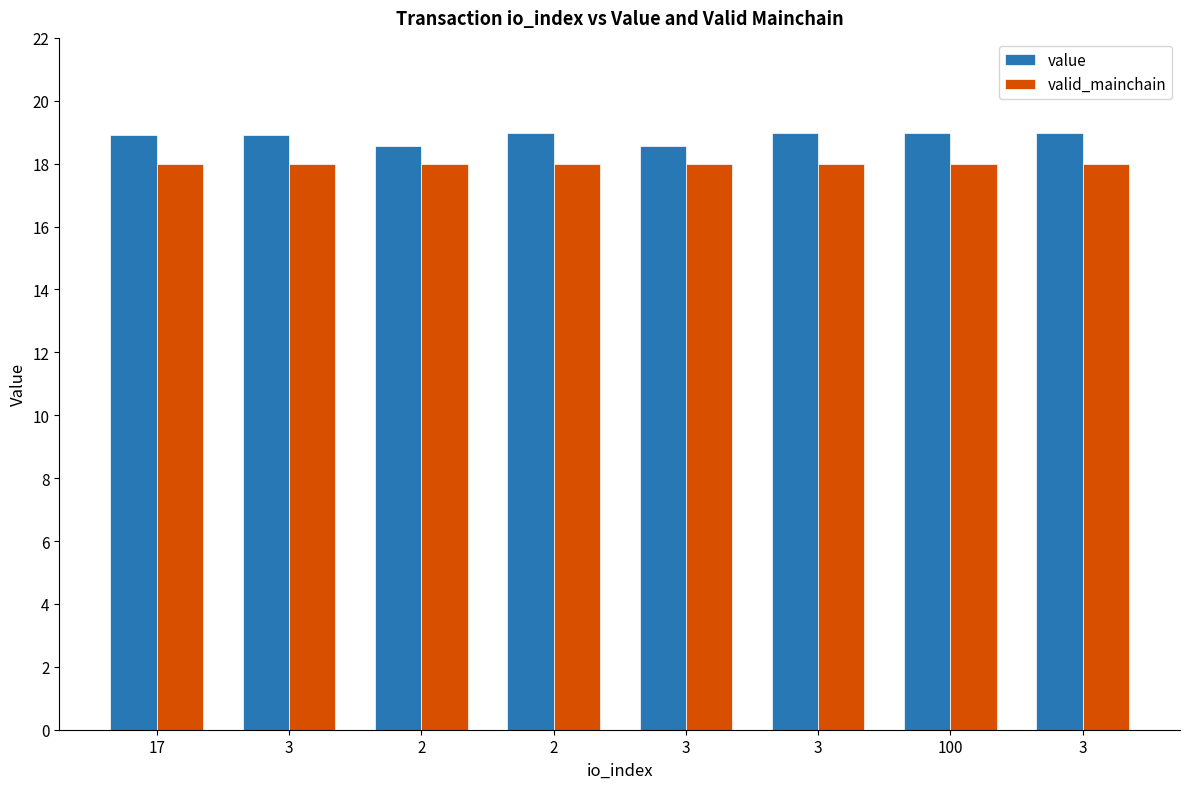

What are all the series names shown in the legend?

value, valid_mainchain